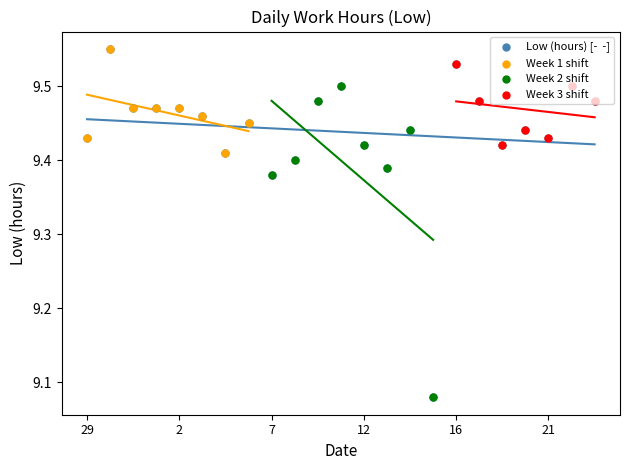

Between 1 and 6, which is larger?

1